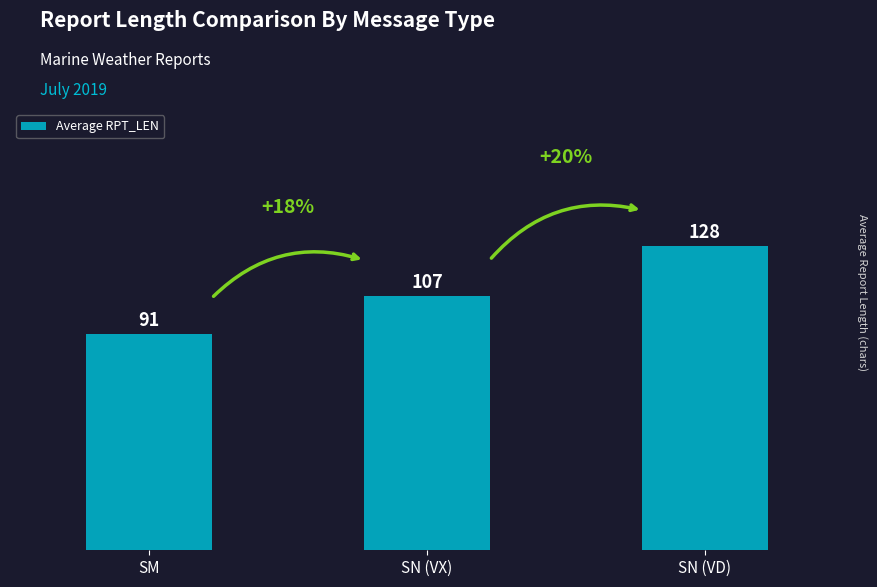

Reading left to right, transcribe all the data shown in this chart.

SM=91	SN (VX)=107	SN (VD)=128